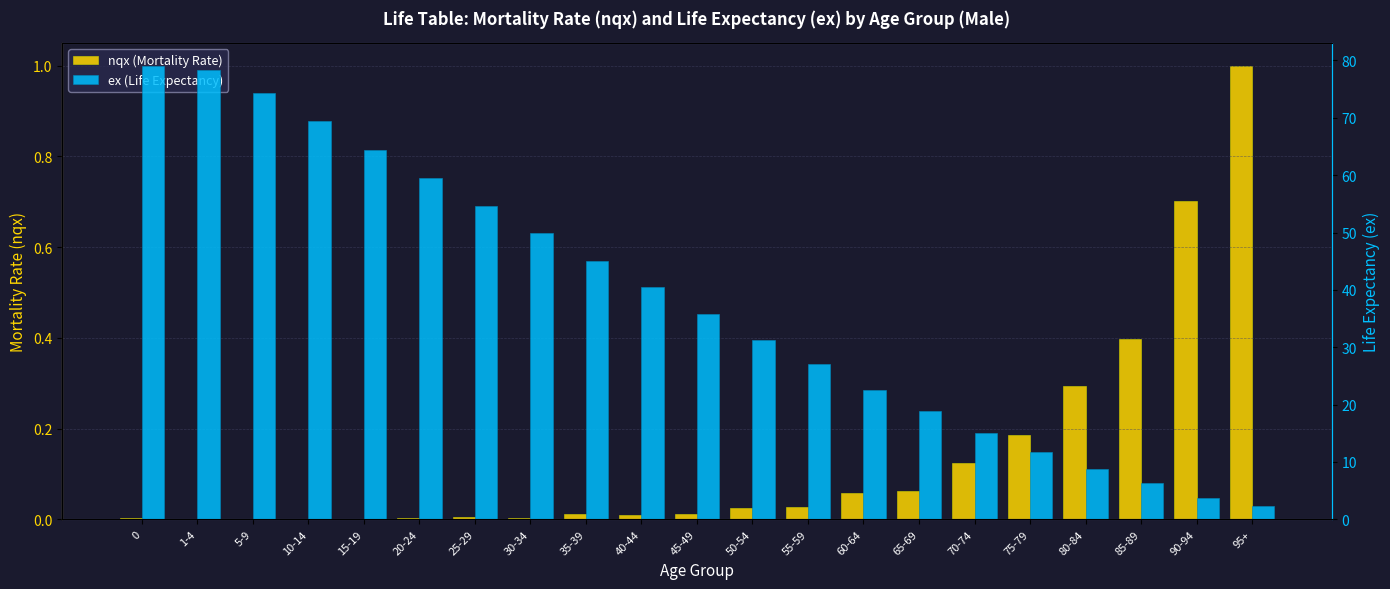

Is the value of ex (Life Expectancy) at 15-19 greater than the value of nqx (Mortality Rate) at 5-9?

Yes